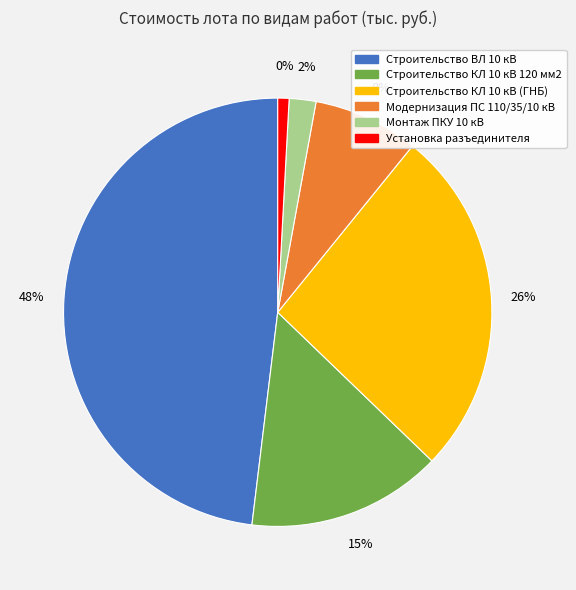

To the nearest percent, what is the combined percentage of Строительство КЛ 10 кВ 120 мм2 (2) and Строительство КЛ 10 кВ 120 мм2?

15%